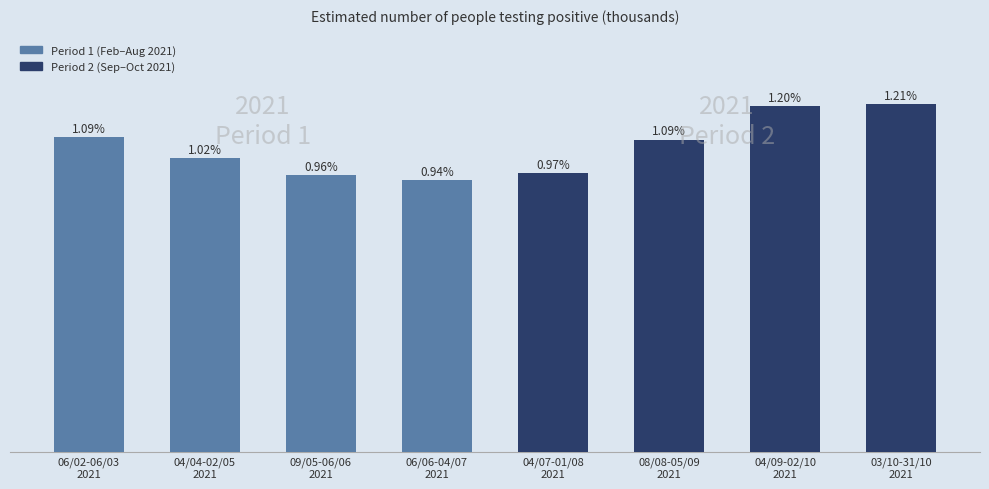

What is the label of the 1st bar from the right?

03/10-31/10
2021